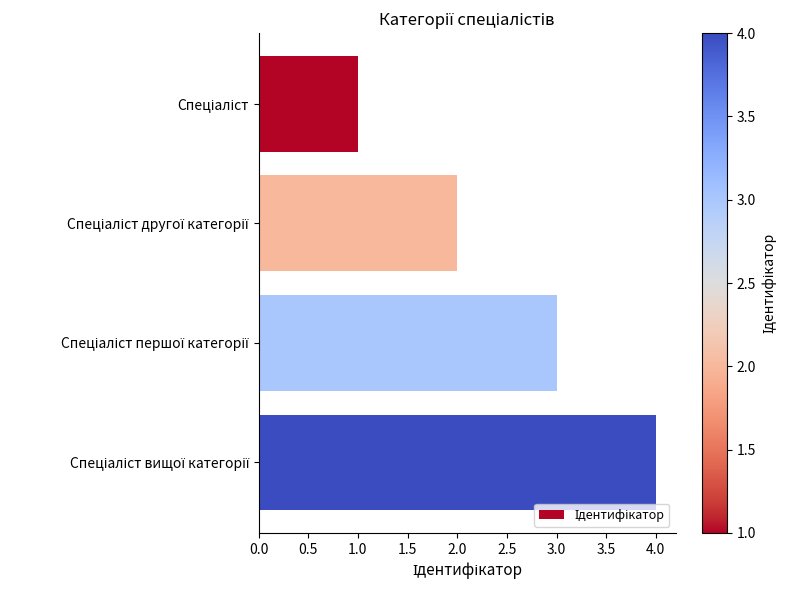

What is the greatest value displayed?

4